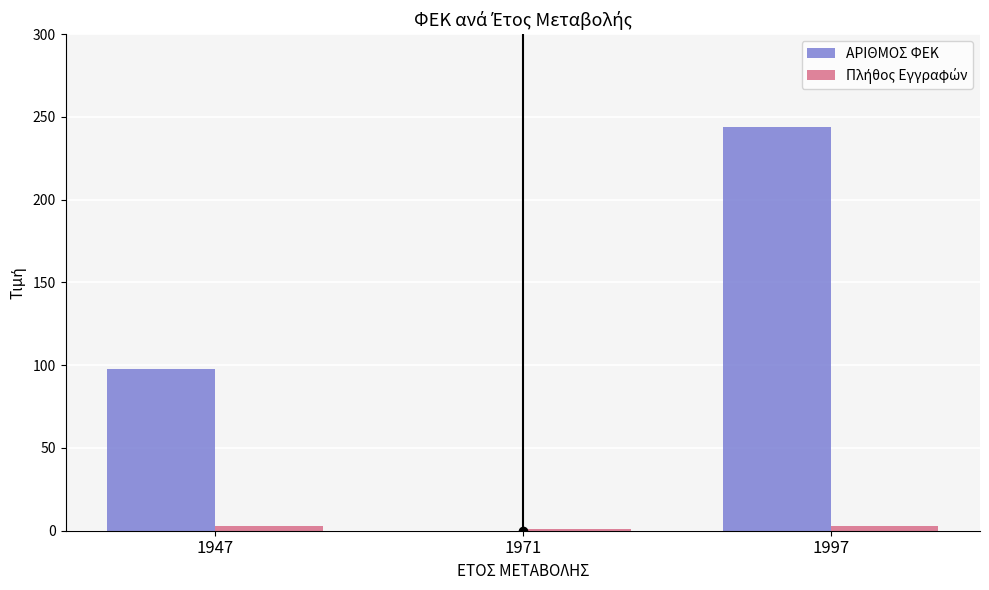

At which category is the sum across all series the highest?

1997